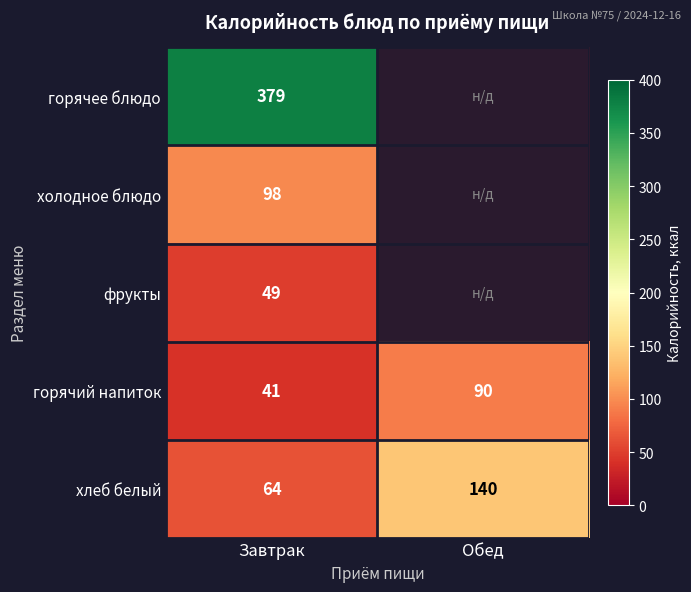

What is the difference between the maximum and minimum values in the горячий напиток series?

49